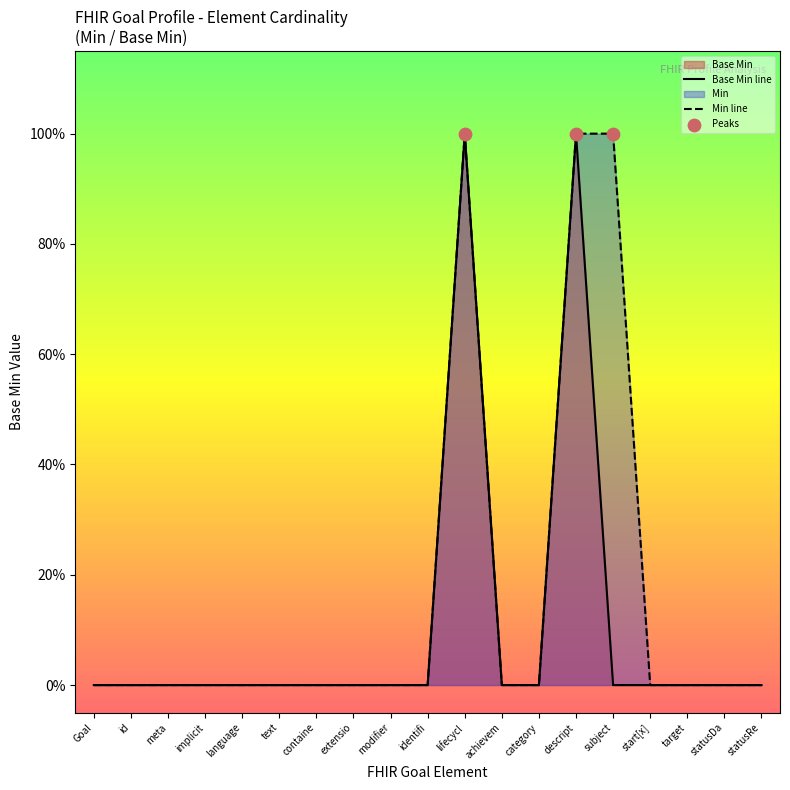

Between start[x] and modifier, which is larger?

start[x]